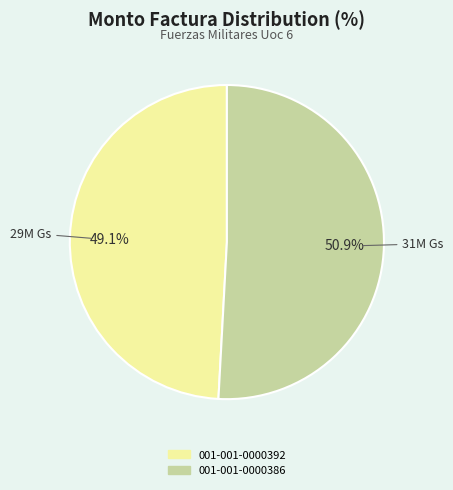

Is there any slice that represents more than half of the pie?

Yes